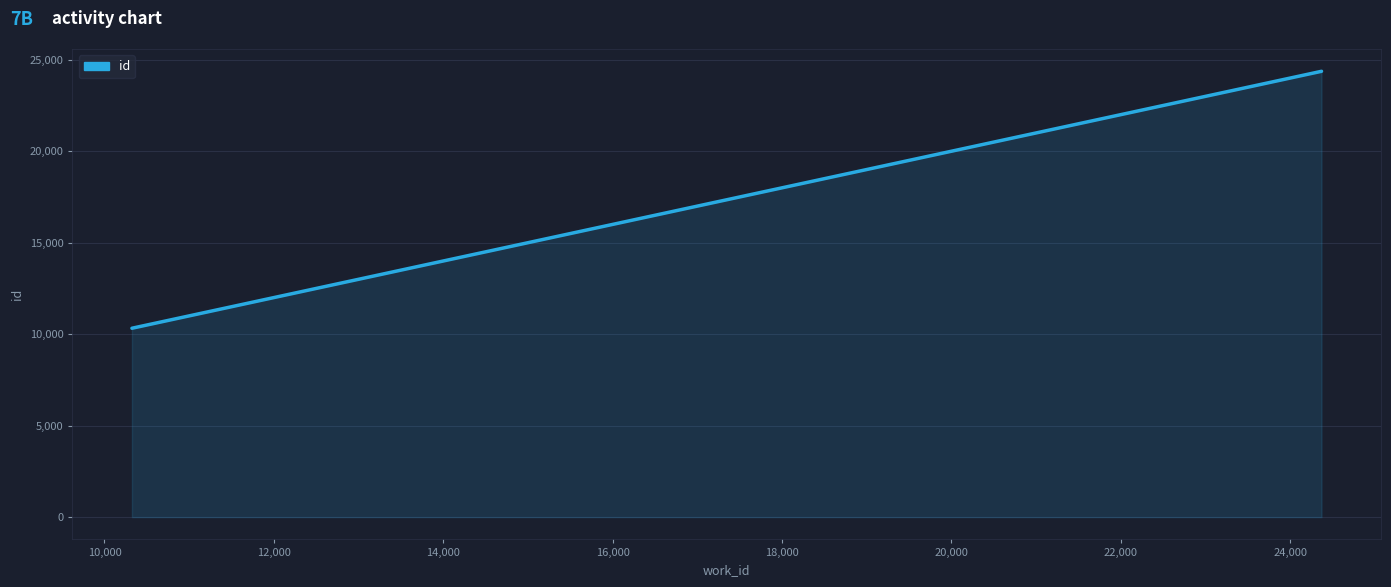

What is the difference between the maximum and minimum values?

14047